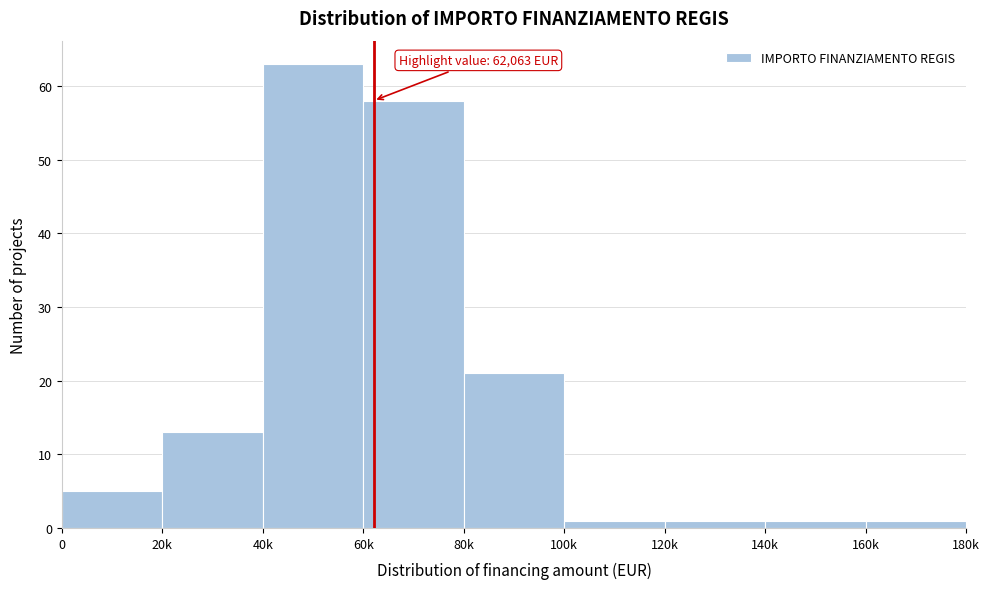

Reading left to right, what are all the values shown in this chart?

0=5	20k=13	40k=63	60k=58	80k=21	100k=1	120k=1	140k=1	160k=1